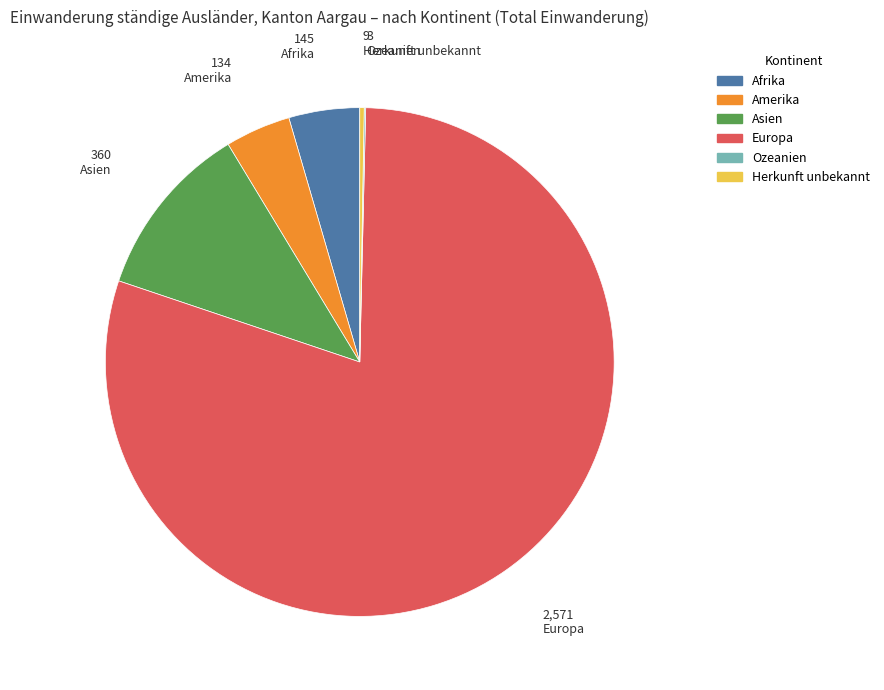

Approximately how many times larger is the value at Asien compared to Afrika?

2.5